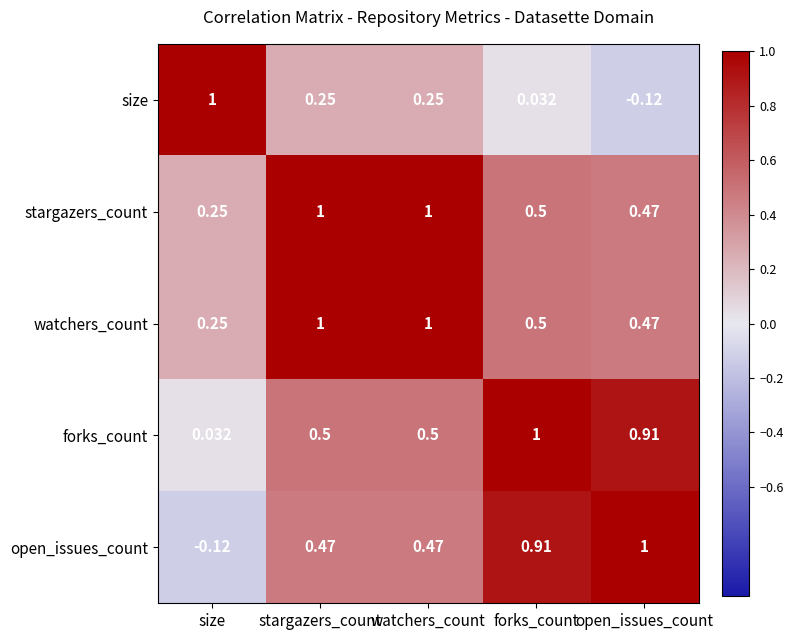

Where is stargazers_count nearest to the value 0?

size